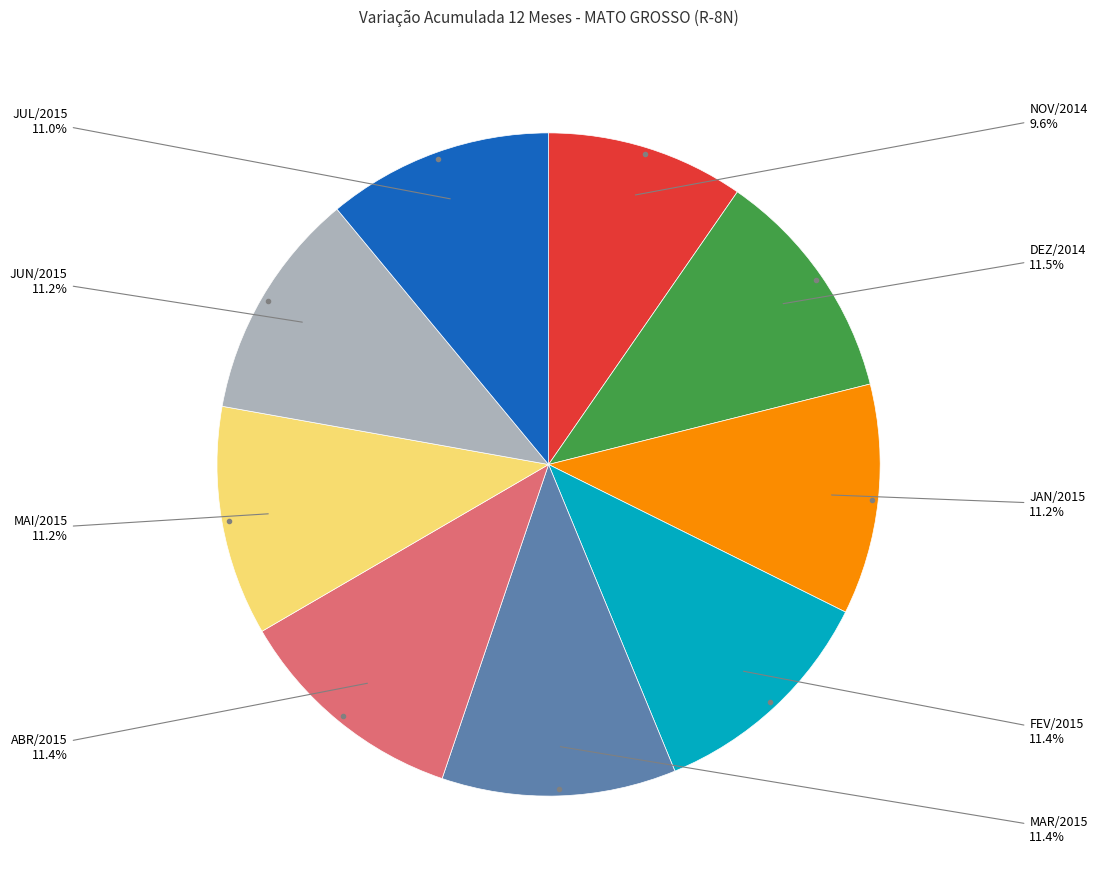

How many segments does this pie chart have?

9